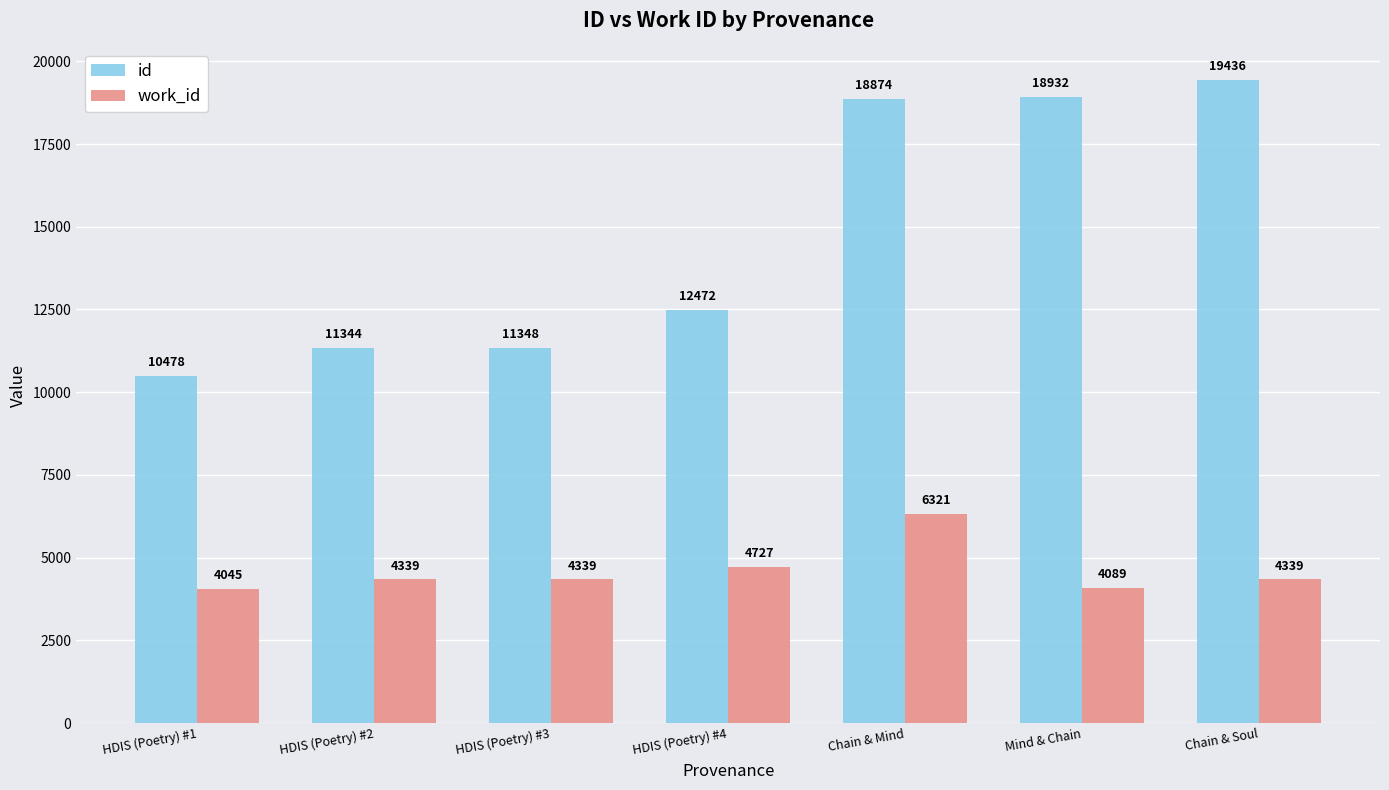

The work_id series shows 11315 at Chain & Mind. True or false?

False